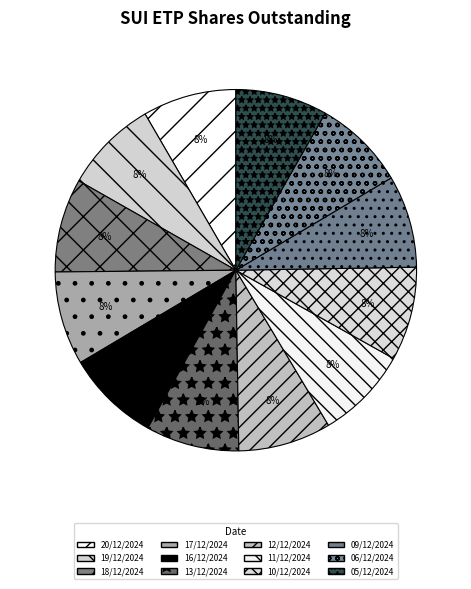

Which category has the biggest portion of the pie?

10/12/2024